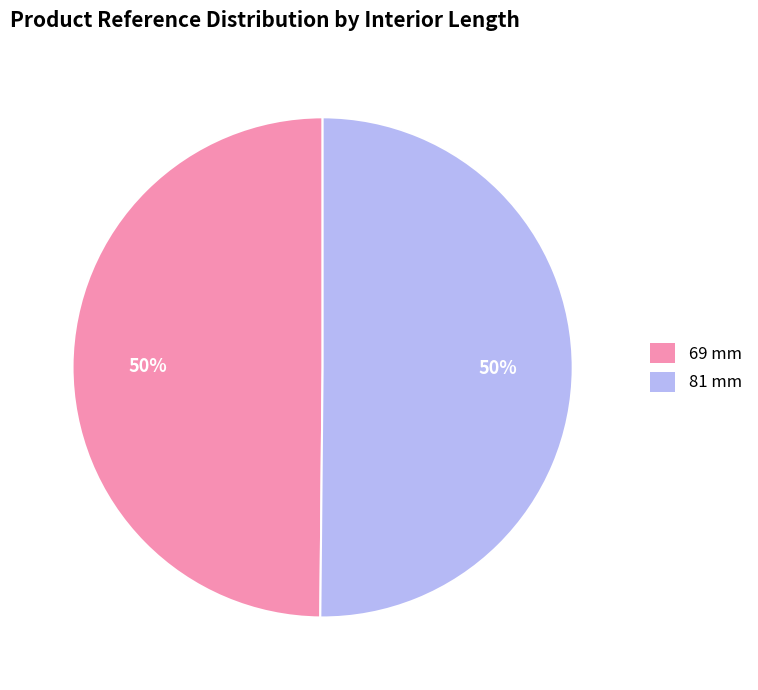

Is it true that 69 mm is 50% of the pie?

True